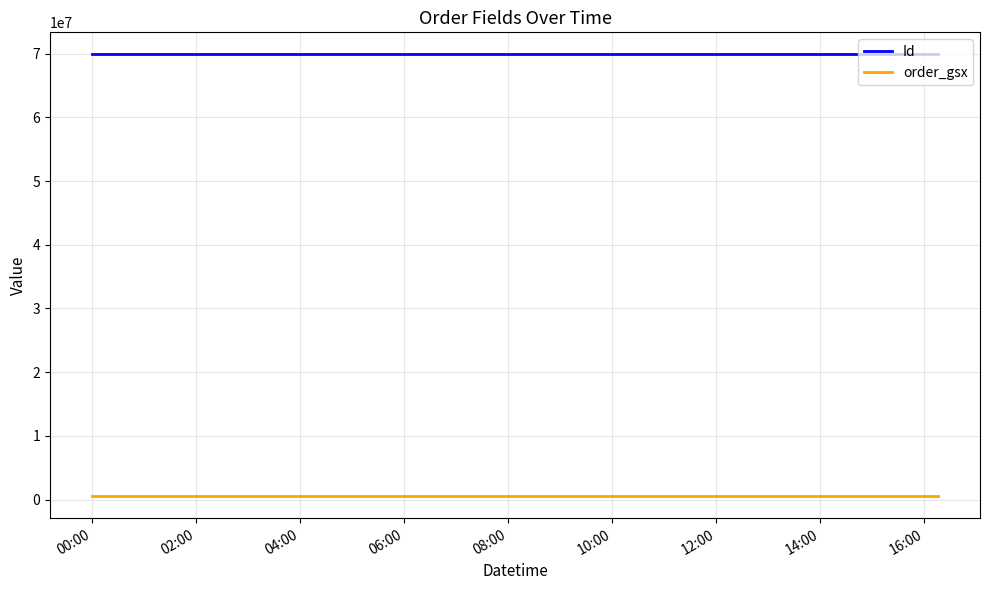

Which series has the largest total across all categories?

Id